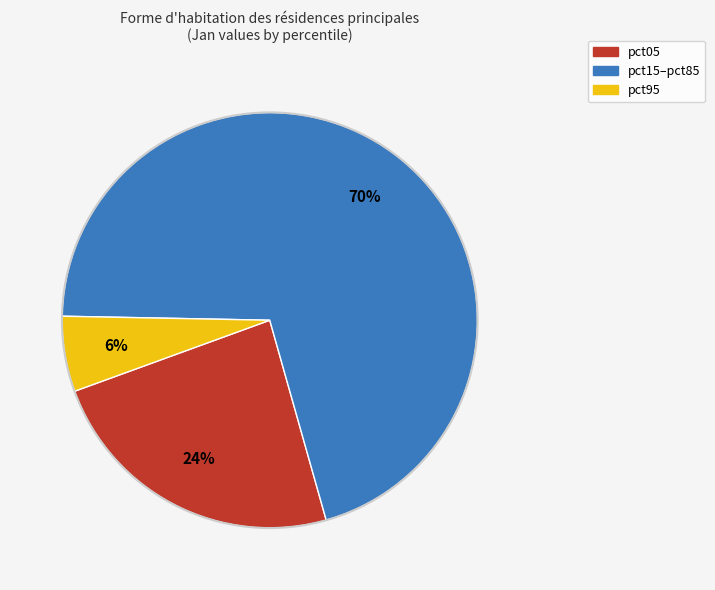

To the nearest percent, what is the combined percentage of pct95 and pct05?

30%